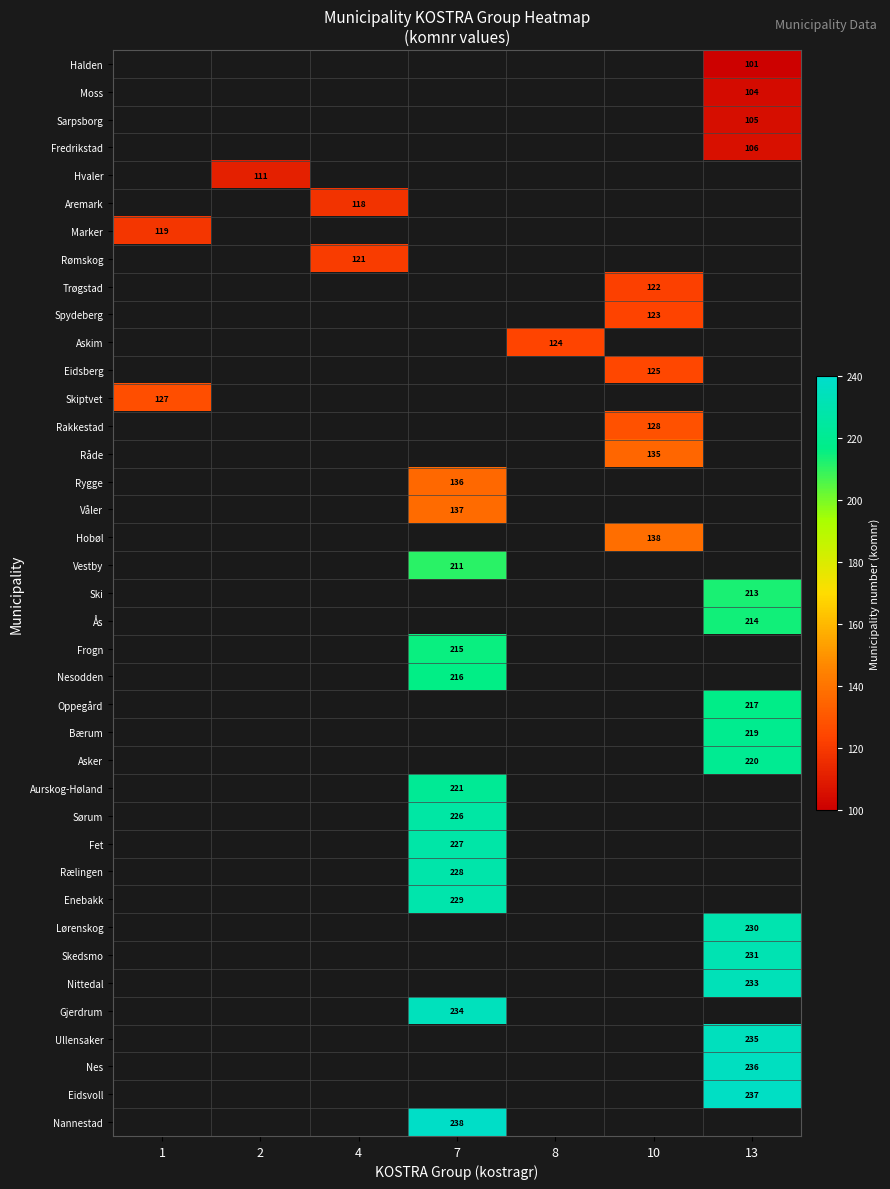

True or false: Eidsvoll has a value of 406 at 13.

False